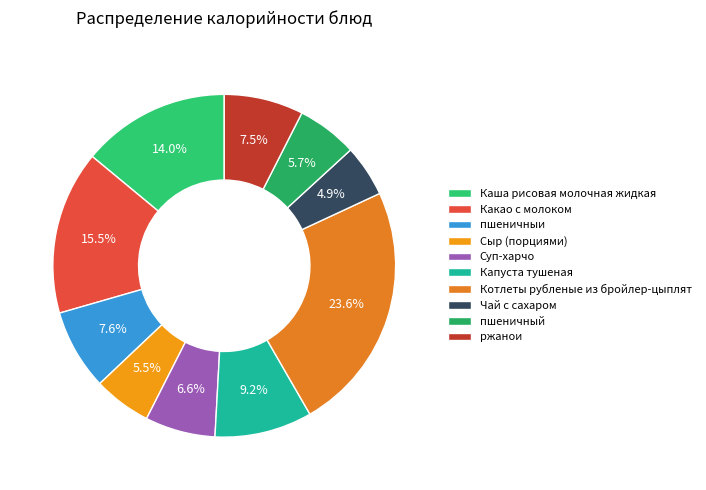

The Суп-харчо slice represents 7% of the pie. True or false?

True